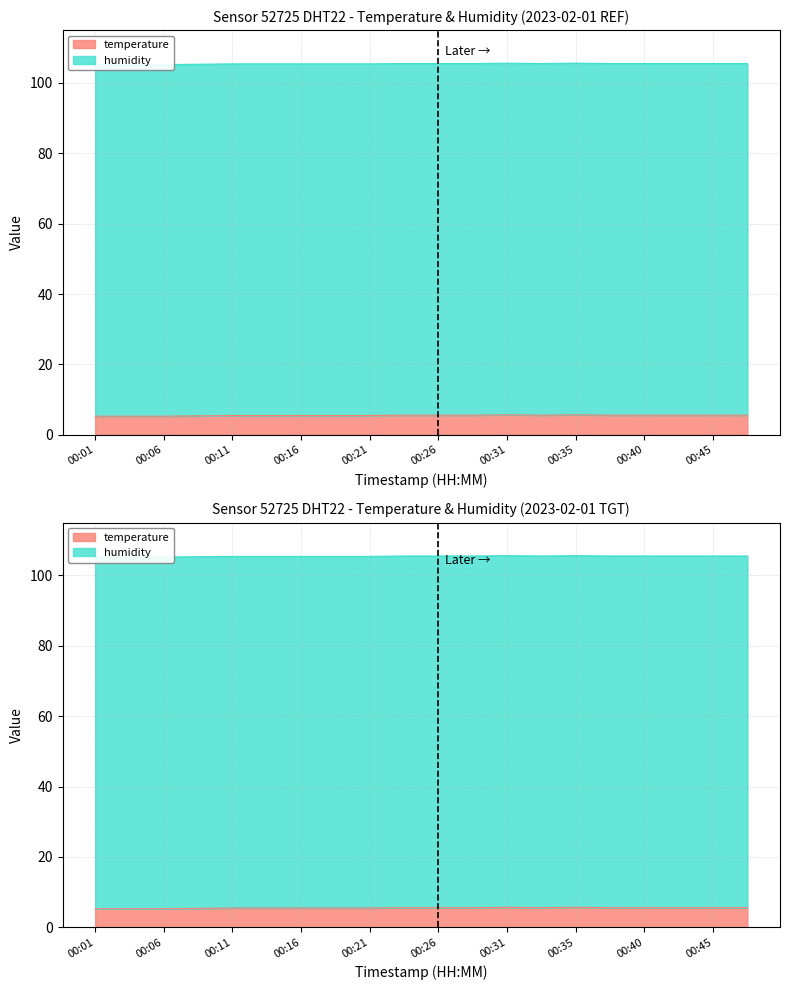

What value does the data have at 00:13?

105.4